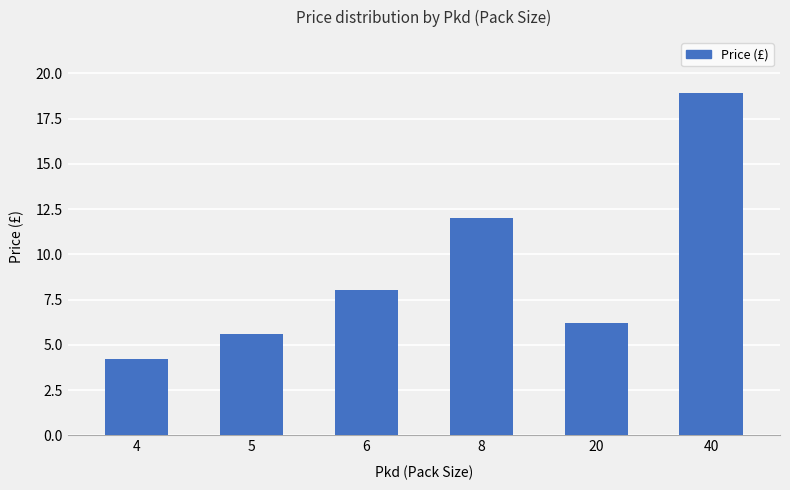

How many data points are above 8?

3